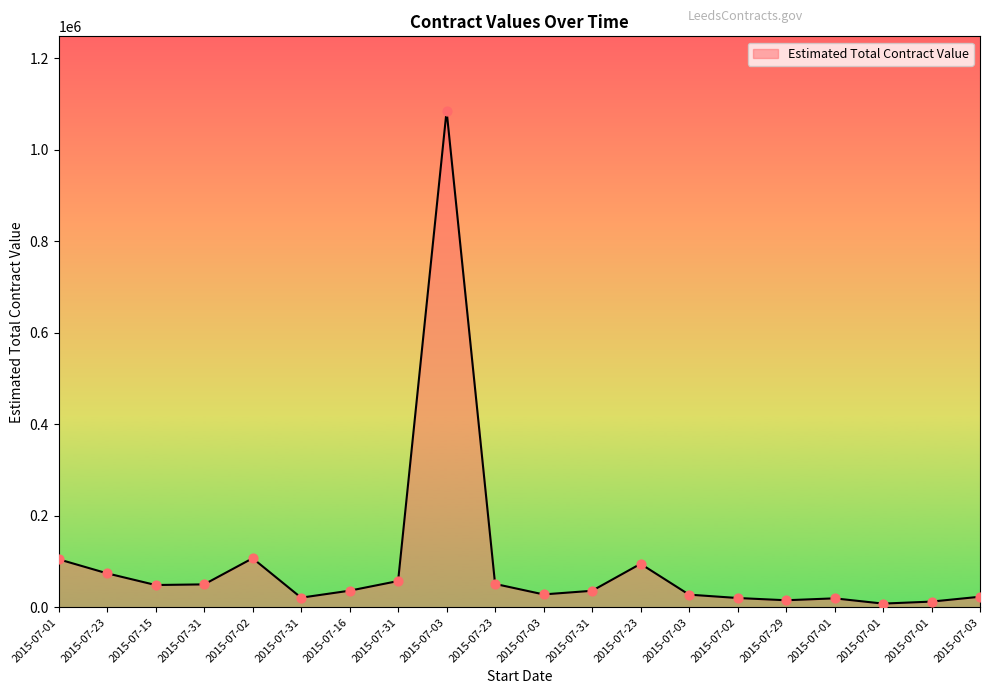

Does the chart have visible grid lines?

No